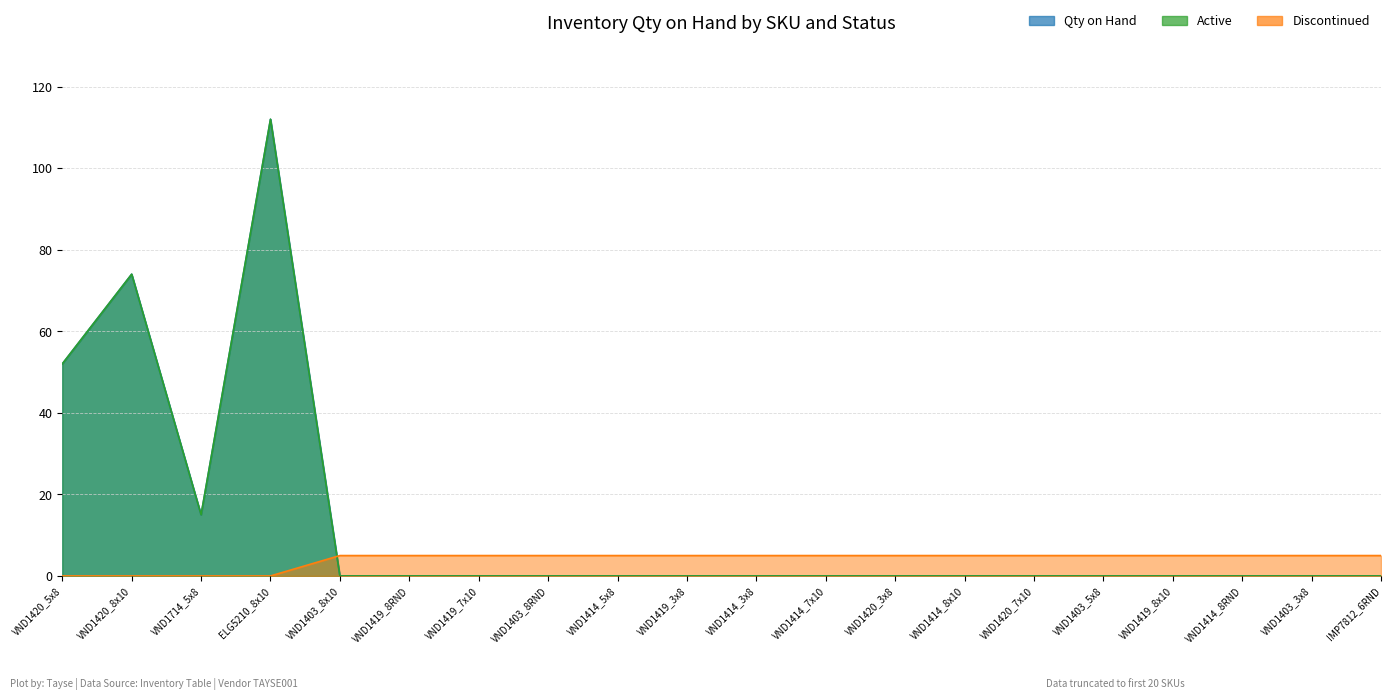

Reading right to left, extract all data points from this chart.

Active: IMP7812_6RND=0	VND1403_3x8=0	VND1414_8RND=0	VND1419_8x10=0	VND1403_5x8=0	VND1420_7x10=0	VND1414_8x10=0	VND1420_3x8=0	VND1414_7x10=0	VND1414_3x8=0	VND1419_3x8=0	VND1414_5x8=0	VND1403_8RND=0	VND1419_7x10=0	VND1419_8RND=0	VND1403_8x10=0	ELG5210_8x10=112	VND1714_5x8=15	VND1420_8x10=74	VND1420_5x8=52
Discontinued: IMP7812_6RND=5	VND1403_3x8=5	VND1414_8RND=5	VND1419_8x10=5	VND1403_5x8=5	VND1420_7x10=5	VND1414_8x10=5	VND1420_3x8=5	VND1414_7x10=5	VND1414_3x8=5	VND1419_3x8=5	VND1414_5x8=5	VND1403_8RND=5	VND1419_7x10=5	VND1419_8RND=5	VND1403_8x10=5	ELG5210_8x10=0	VND1714_5x8=0	VND1420_8x10=0	VND1420_5x8=0
Qty on Hand: IMP7812_6RND=0	VND1403_3x8=0	VND1414_8RND=0	VND1419_8x10=0	VND1403_5x8=0	VND1420_7x10=0	VND1414_8x10=0	VND1420_3x8=0	VND1414_7x10=0	VND1414_3x8=0	VND1419_3x8=0	VND1414_5x8=0	VND1403_8RND=0	VND1419_7x10=0	VND1419_8RND=0	VND1403_8x10=0	ELG5210_8x10=112	VND1714_5x8=15	VND1420_8x10=74	VND1420_5x8=52